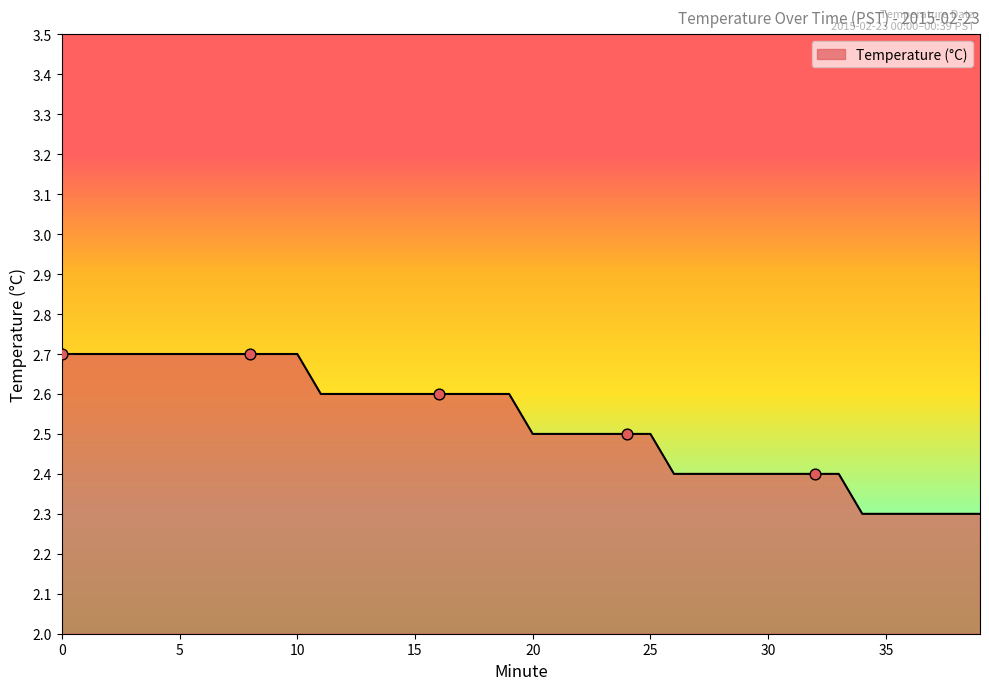

What is the difference between the maximum and minimum values?

0.4